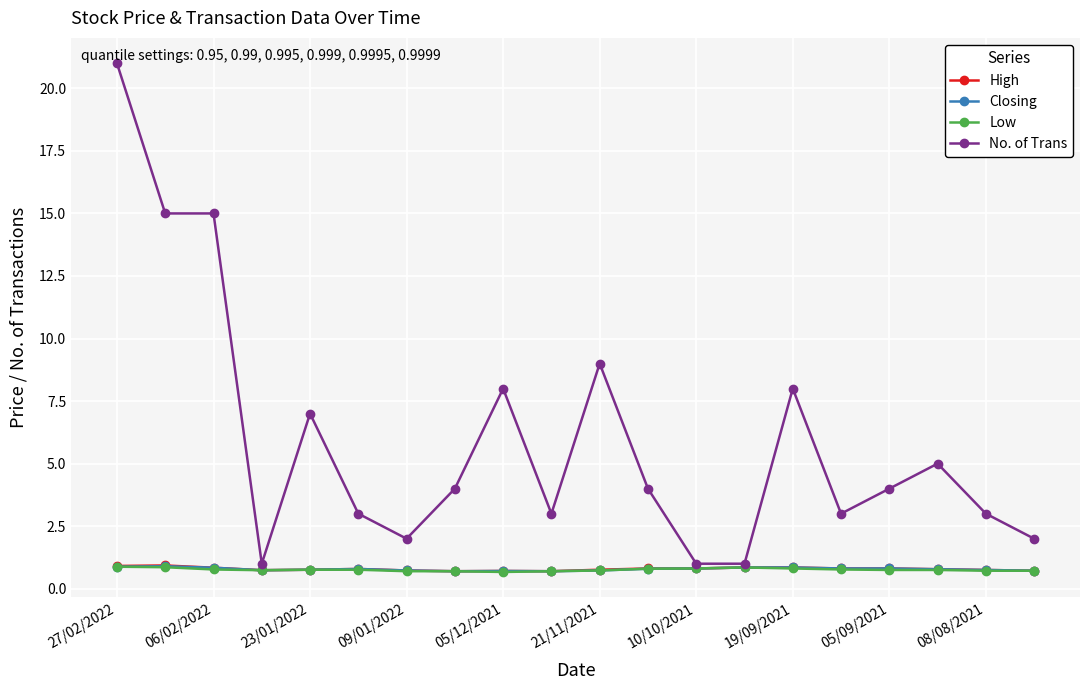

Which series has the widest spread of values?

No. of Trans